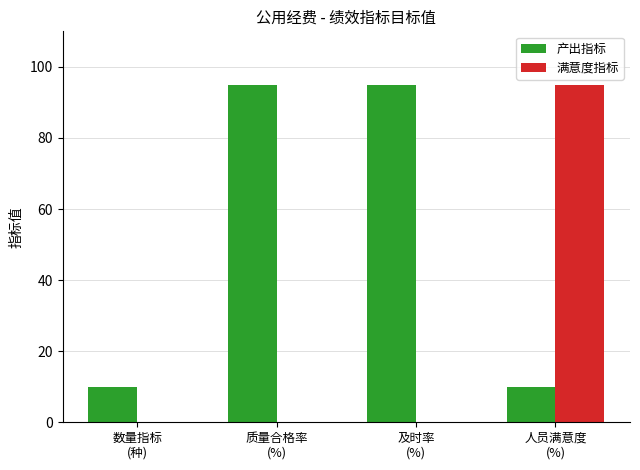

Reading left to right, transcribe all the data shown in this chart.

产出指标: 数量指标
(种)=10	质量合格率
(%)=95	及时率
(%)=95	人员满意度
(%)=10
满意度指标: 数量指标
(种)=0	质量合格率
(%)=0	及时率
(%)=0	人员满意度
(%)=95